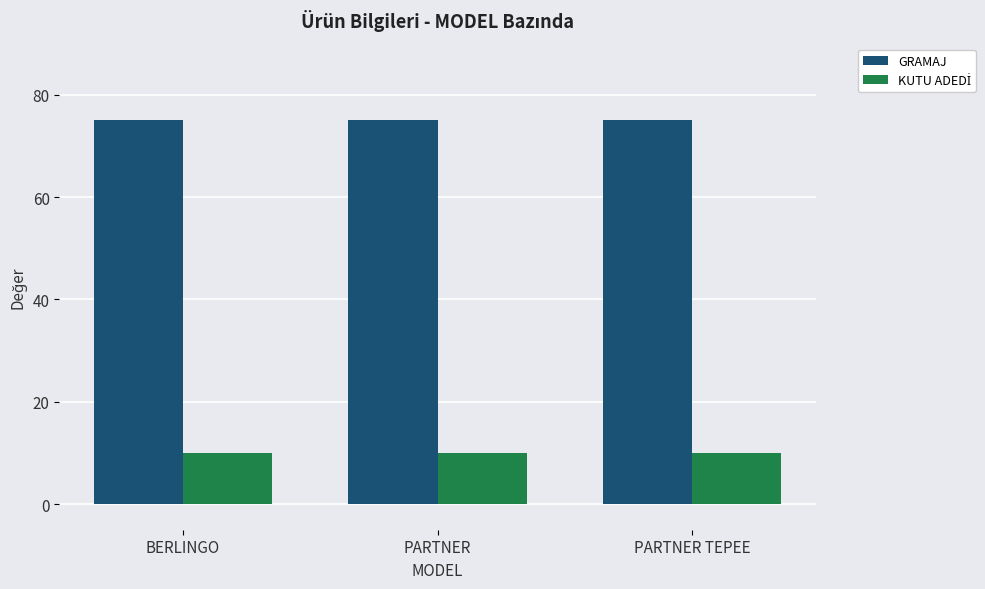

What is the difference between the highest and lowest values at BERLINGO?

65